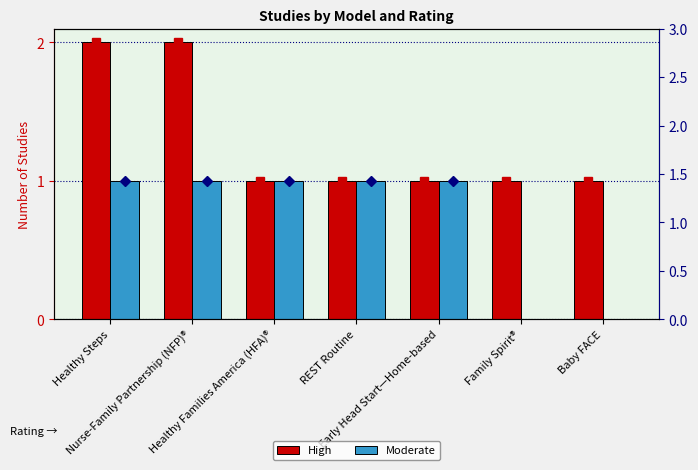

At which label is Moderate closest to 0?

Family Spirit®